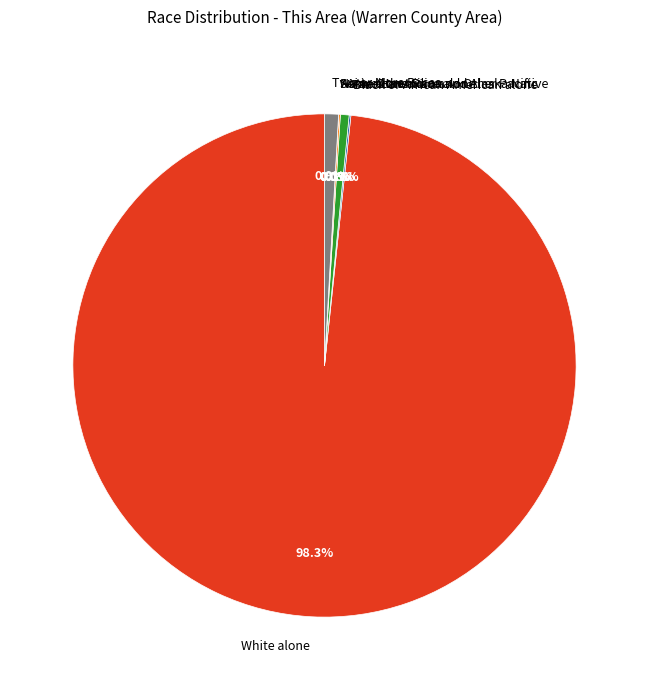

What is the smallest slice in the pie chart?

Native Hawaiian and Other Pacific